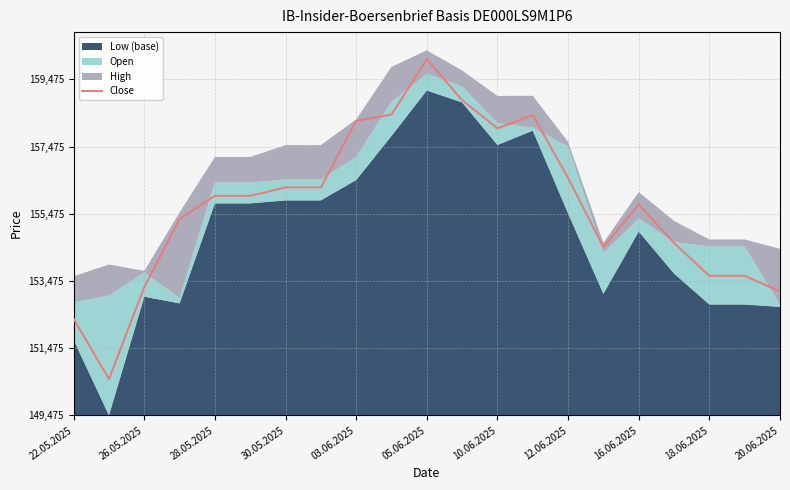

True or false: the data shows 6552 at 20.06.2025.

False